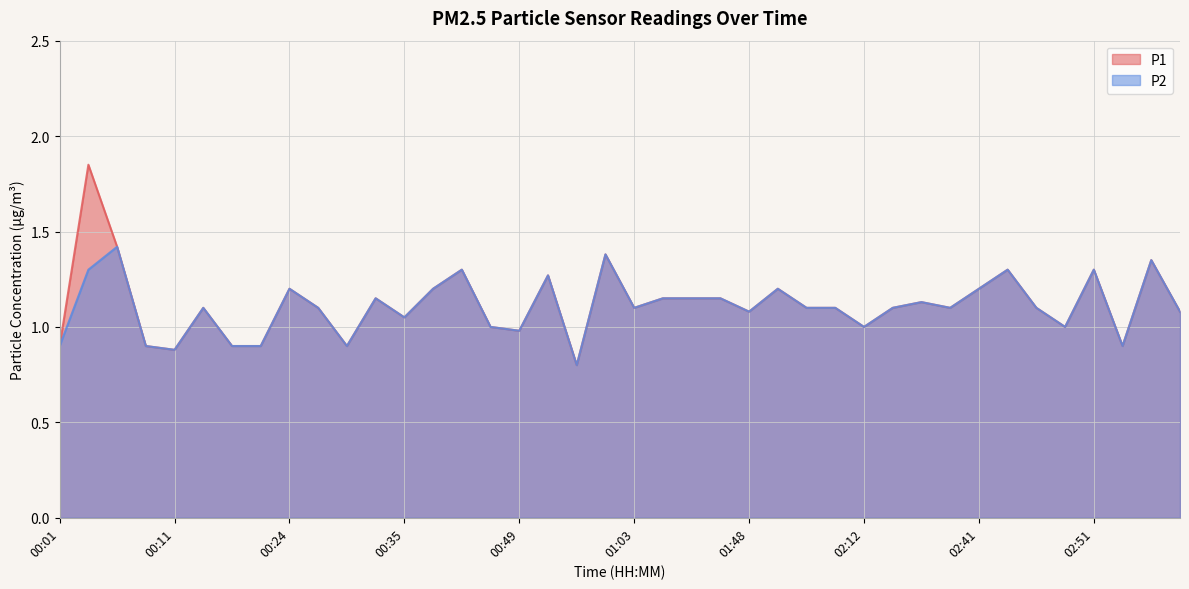

How many values in the P1 series exceed 1?

28